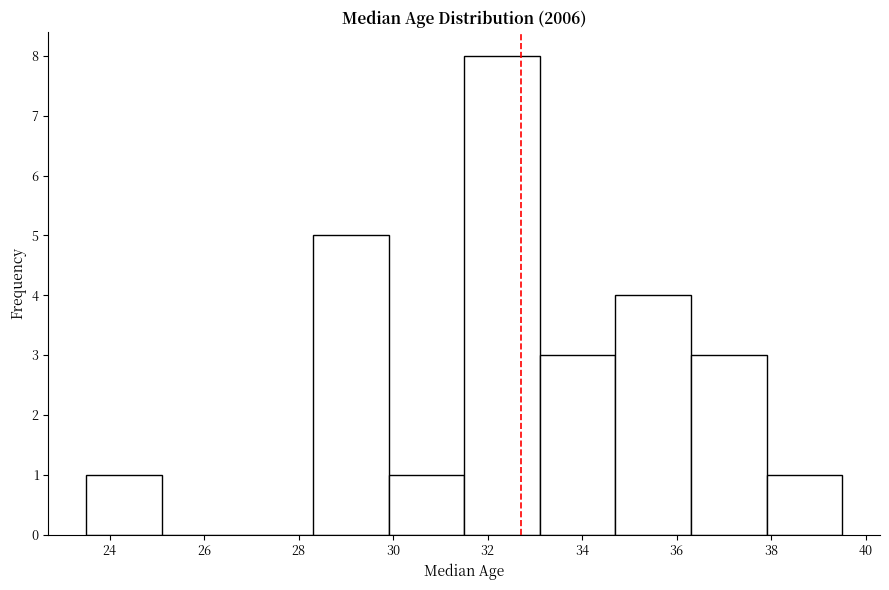

Reading left to right, list every bar in this chart as the range it spans on the x-axis followed by its height. Neither the bar edges nor the heights are printed on the chart, so give them approximately, as read against the axes.

23.5 to 25.1: 1
25.1 to 26.7: 0
26.7 to 28.3: 0
28.3 to 29.9: 5
29.9 to 31.5: 1
31.5 to 33.1: 8
33.1 to 34.7: 3
34.7 to 36.3: 4
36.3 to 37.9: 3
37.9 to 39.5: 1